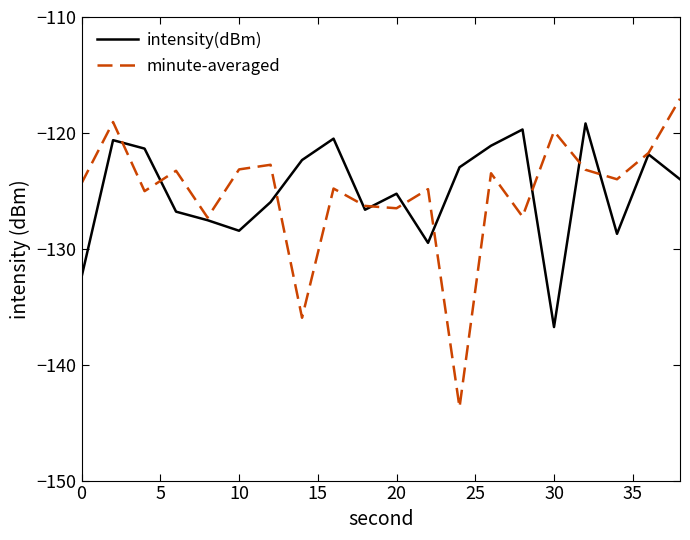

True or false: minute-averaged has more than 1 points higher than both neighbors.

True